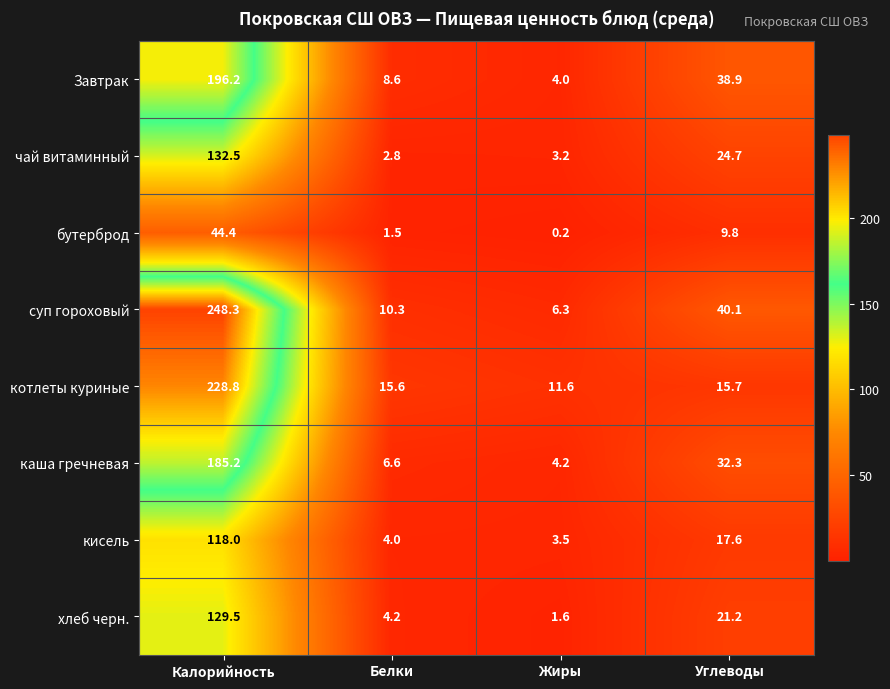

List the series in order of their peak value, lowest first.

бутерброд, кисель, хлеб черн., чай витаминный, каша гречневая, Завтрак, котлеты куриные, суп гороховый